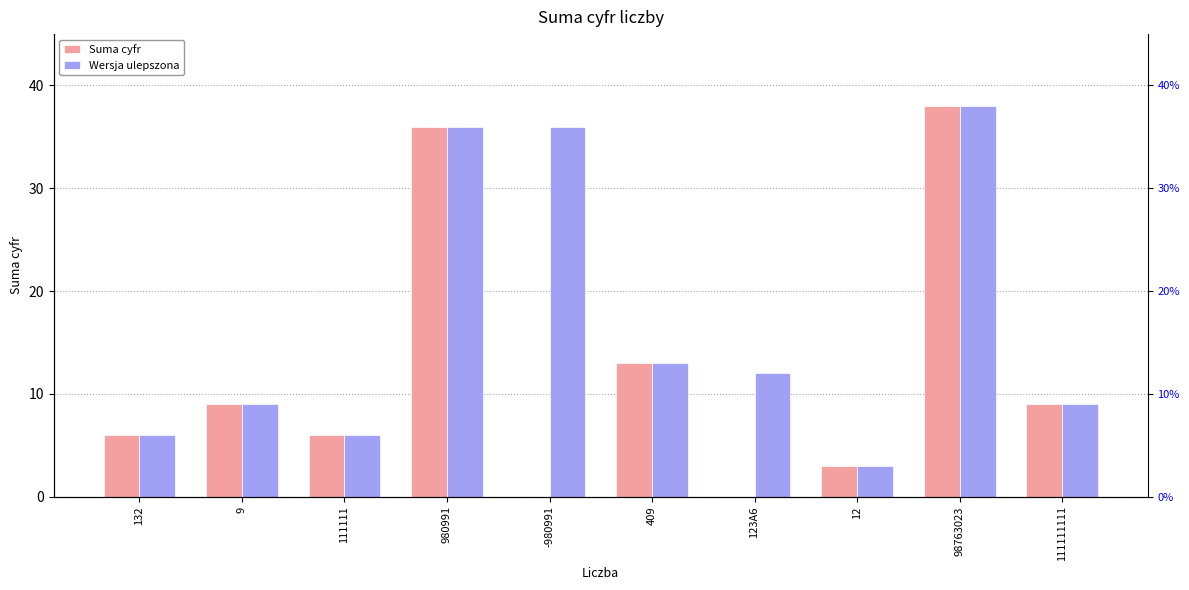

What value does the Wersja ulepszona series have at -980991?

36.0